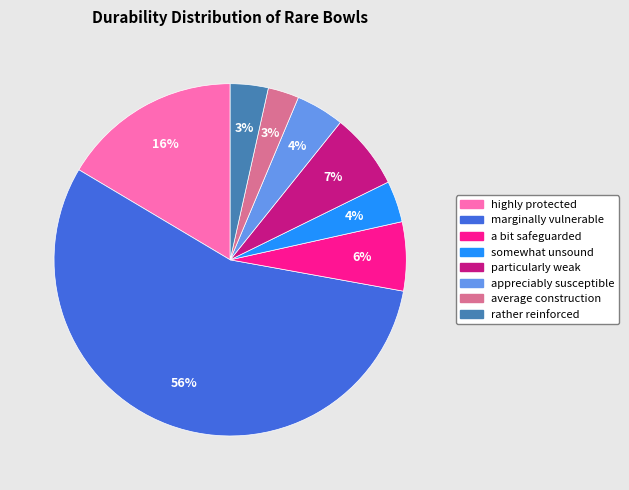

To the nearest percent, what is the average slice percentage?

12%